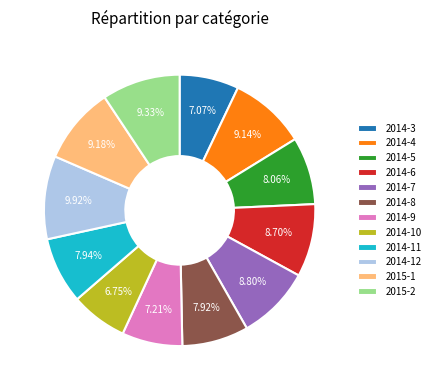

True or false: 2014-9 accounts for 7% of the total.

True